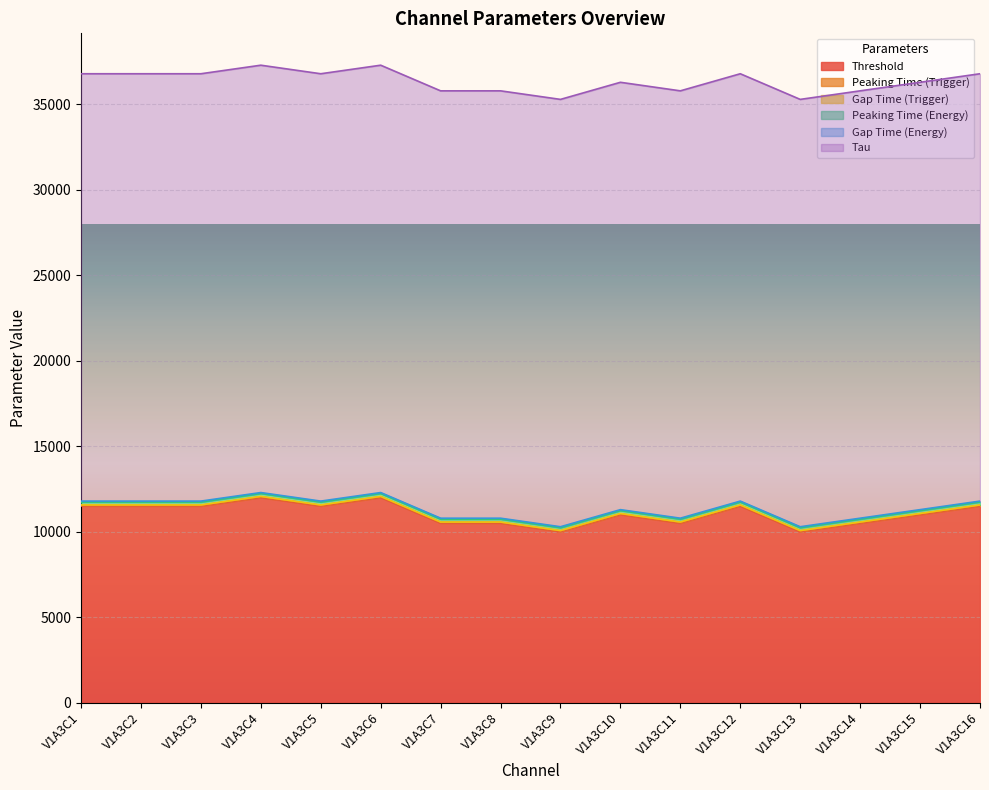

Reading right to left, transcribe all the data shown in this chart.

Threshold: V1A3C16=11500	V1A3C15=11000	V1A3C14=10500	V1A3C13=10000	V1A3C12=11500	V1A3C11=10500	V1A3C10=11000	V1A3C9=10000	V1A3C8=10500	V1A3C7=10500	V1A3C6=12000	V1A3C5=11500	V1A3C4=12000	V1A3C3=11500	V1A3C2=11500	V1A3C1=11500
Peaking Time (Trigger): V1A3C16=40	V1A3C15=40	V1A3C14=40	V1A3C13=40	V1A3C12=40	V1A3C11=40	V1A3C10=40	V1A3C9=40	V1A3C8=40	V1A3C7=40	V1A3C6=40	V1A3C5=40	V1A3C4=40	V1A3C3=40	V1A3C2=40	V1A3C1=40
Gap Time (Trigger): V1A3C16=20	V1A3C15=20	V1A3C14=20	V1A3C13=20	V1A3C12=20	V1A3C11=20	V1A3C10=20	V1A3C9=20	V1A3C8=20	V1A3C7=20	V1A3C6=20	V1A3C5=20	V1A3C4=20	V1A3C3=20	V1A3C2=20	V1A3C1=20
Peaking Time (Energy): V1A3C16=175	V1A3C15=175	V1A3C14=175	V1A3C13=175	V1A3C12=175	V1A3C11=175	V1A3C10=175	V1A3C9=175	V1A3C8=175	V1A3C7=175	V1A3C6=175	V1A3C5=175	V1A3C4=175	V1A3C3=175	V1A3C2=175	V1A3C1=175
Gap Time (Energy): V1A3C16=50	V1A3C15=50	V1A3C14=50	V1A3C13=50	V1A3C12=50	V1A3C11=50	V1A3C10=50	V1A3C9=50	V1A3C8=50	V1A3C7=50	V1A3C6=50	V1A3C5=50	V1A3C4=50	V1A3C3=50	V1A3C2=50	V1A3C1=50
Tau: V1A3C16=25000	V1A3C15=25000	V1A3C14=25000	V1A3C13=25000	V1A3C12=25000	V1A3C11=25000	V1A3C10=25000	V1A3C9=25000	V1A3C8=25000	V1A3C7=25000	V1A3C6=25000	V1A3C5=25000	V1A3C4=25000	V1A3C3=25000	V1A3C2=25000	V1A3C1=25000